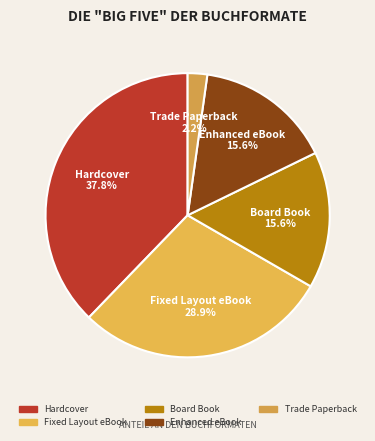

To the nearest percent, what is the average slice percentage?

20%